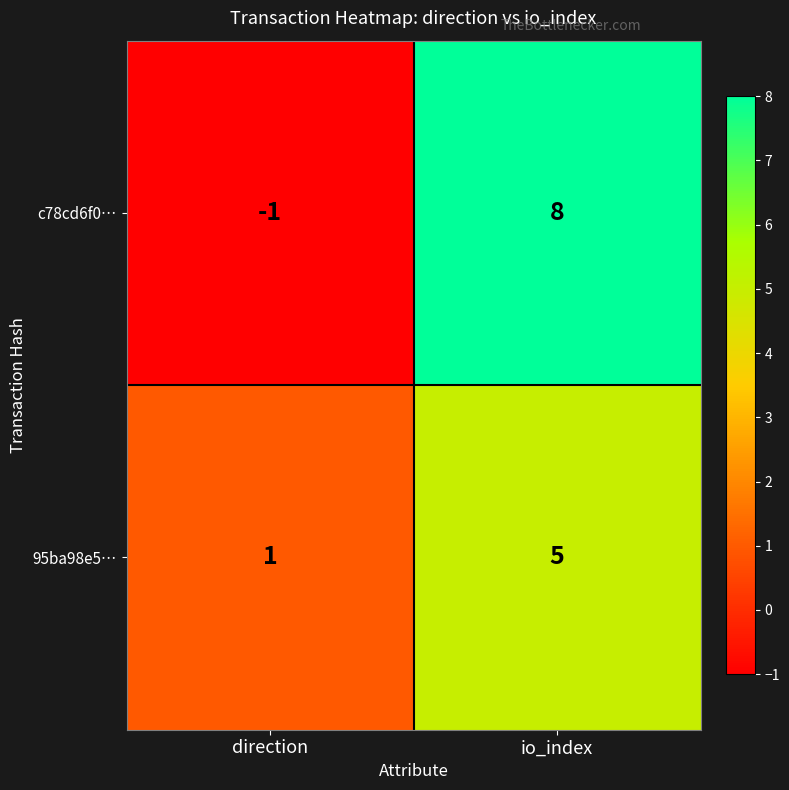

Between direction and io_index, which series saw the biggest shift?

c78cd6f0…